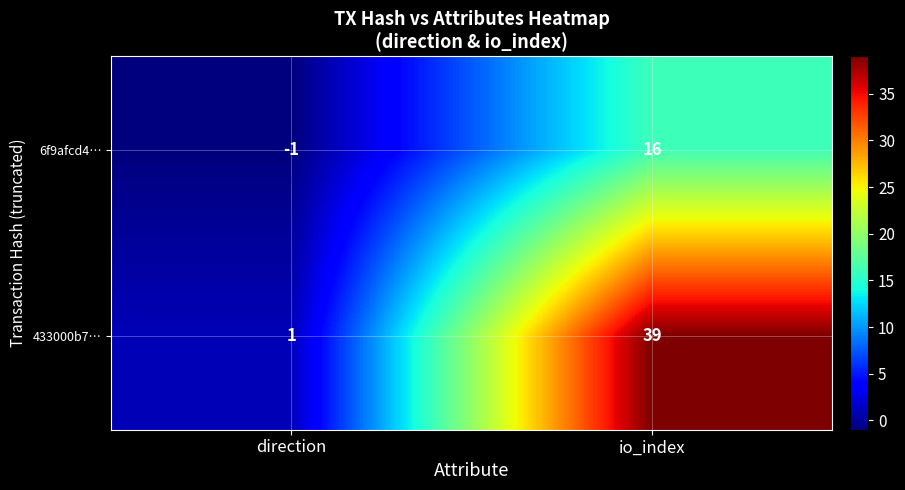

Is it true that 6f9afcd4… equals -1 at direction?

True